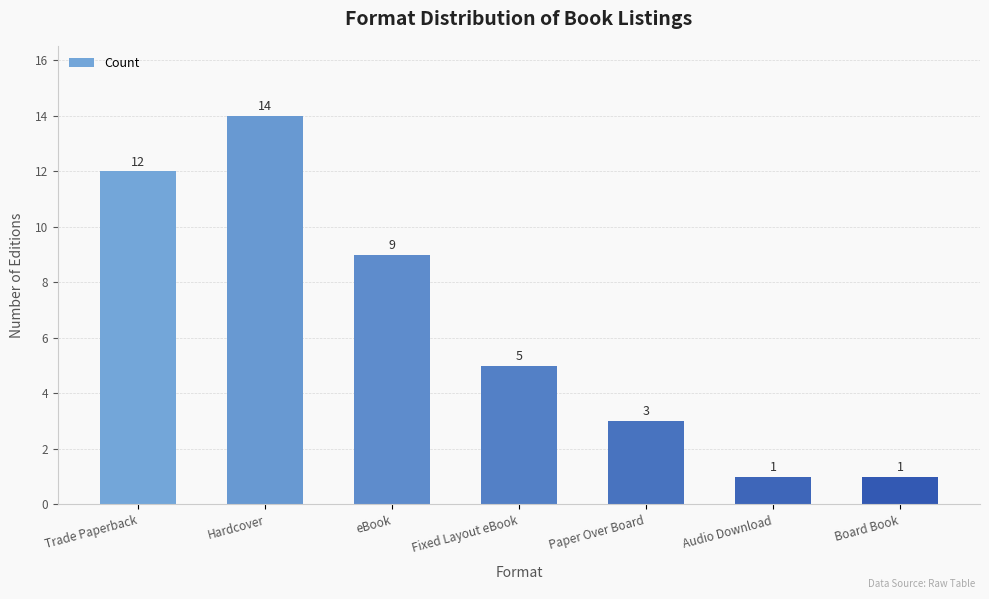

What is the difference between the values at Paper Over Board and Fixed Layout eBook?

2